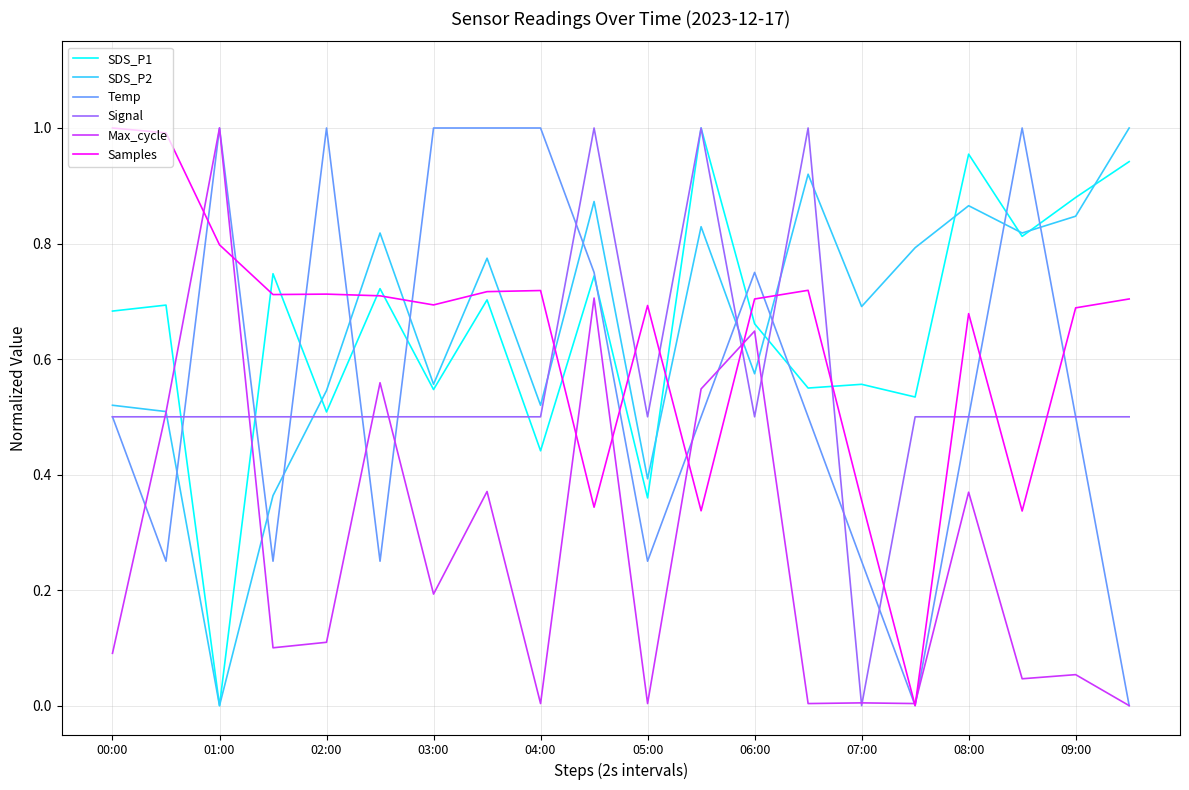

How many Temp values are between 0 and 1?

20